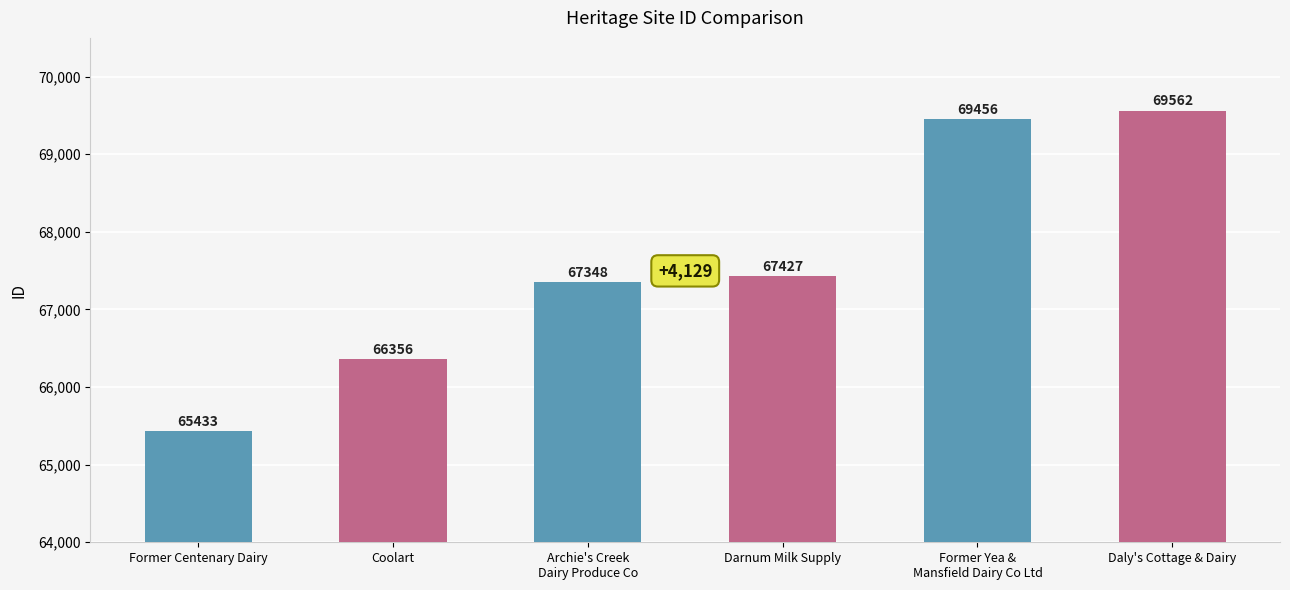

What is the difference between the second highest and minimum values?

4023